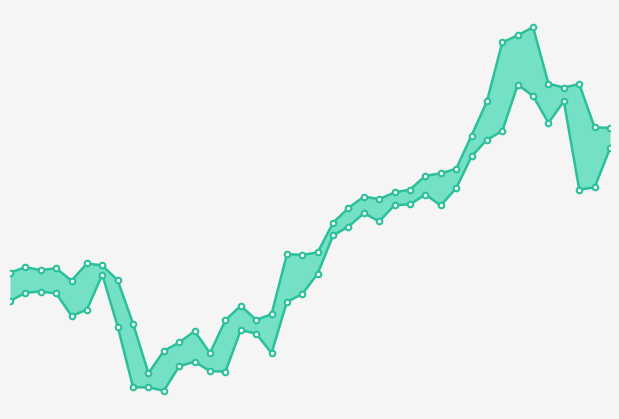

Between 27 and 35, which series saw the biggest shift?

col_2